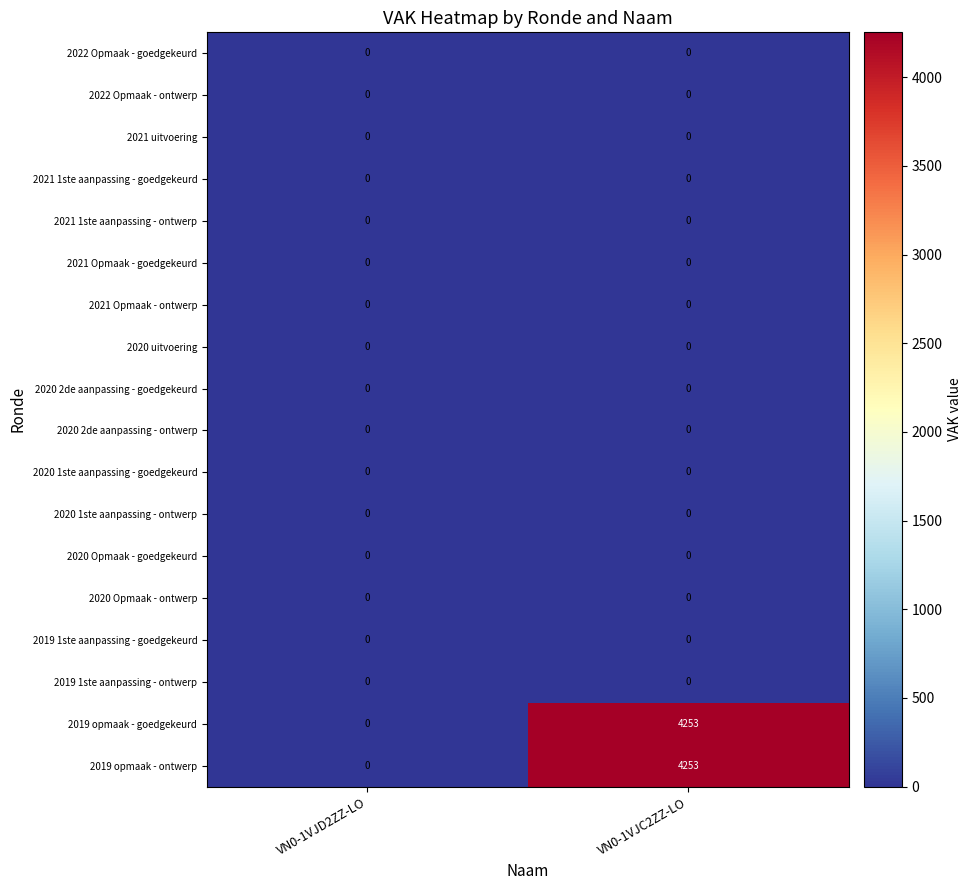

At which category is the sum across all series the highest?

VN0-1VJC2ZZ-LO